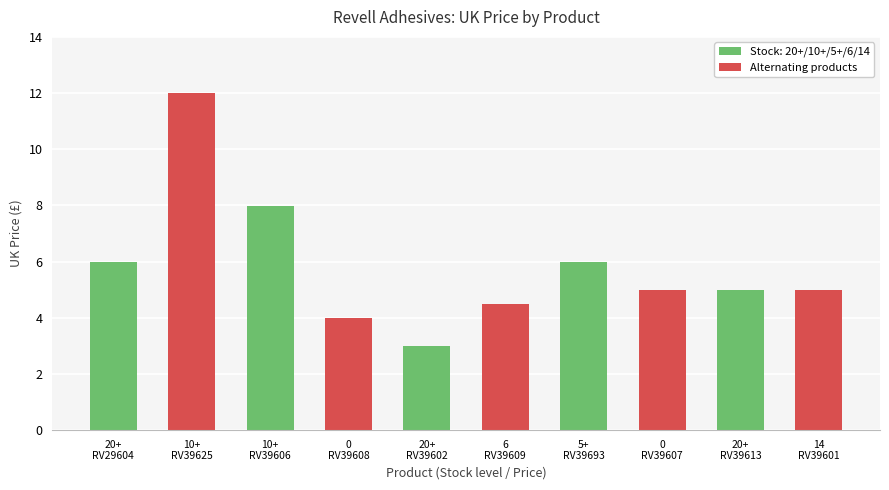

What is the difference between the maximum and minimum values?

9.0